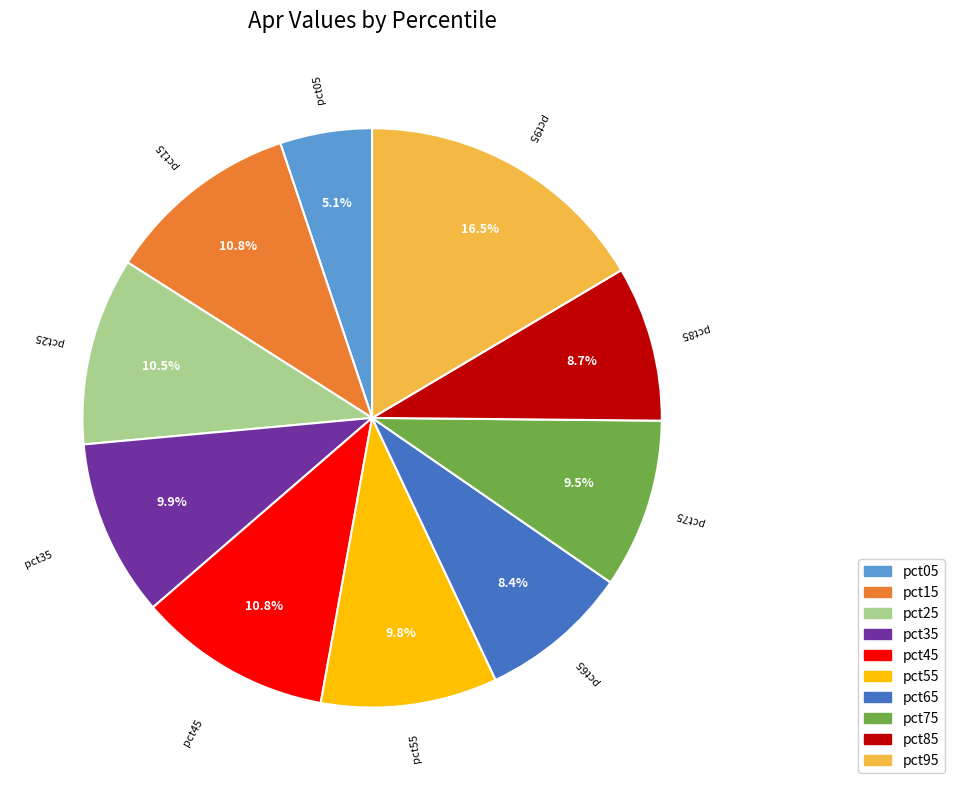

Which category has the biggest portion of the pie?

pct95